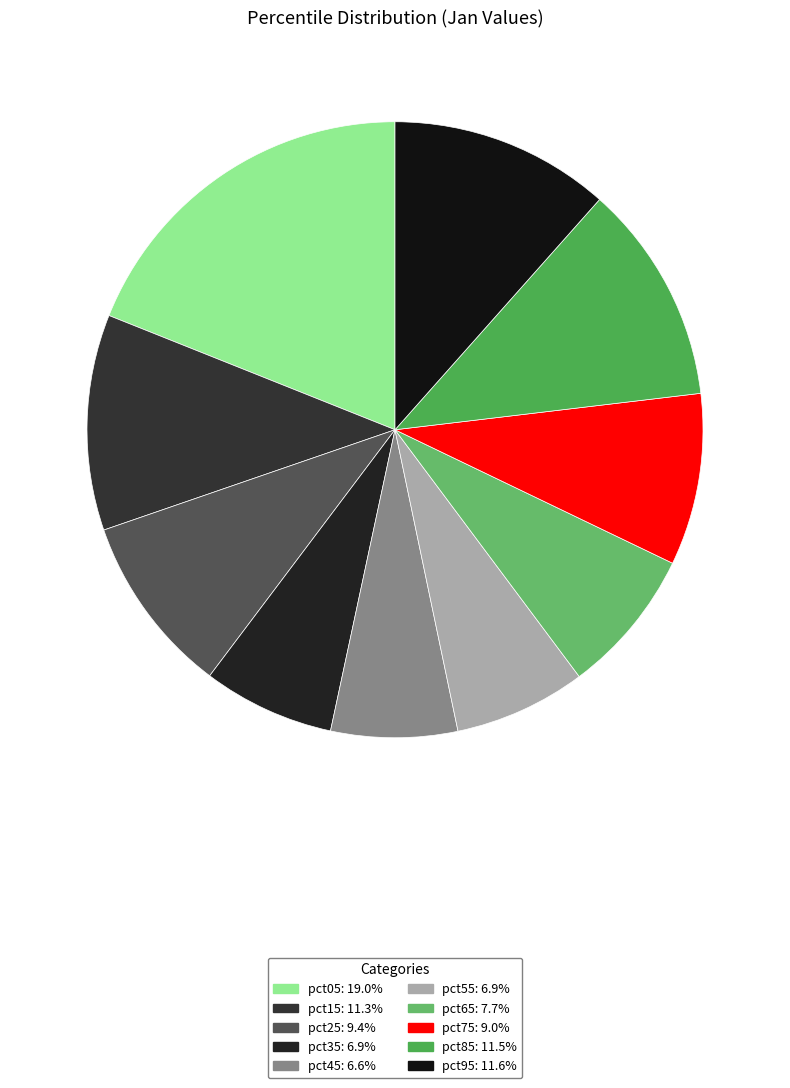

Does any single category account for the majority?

No